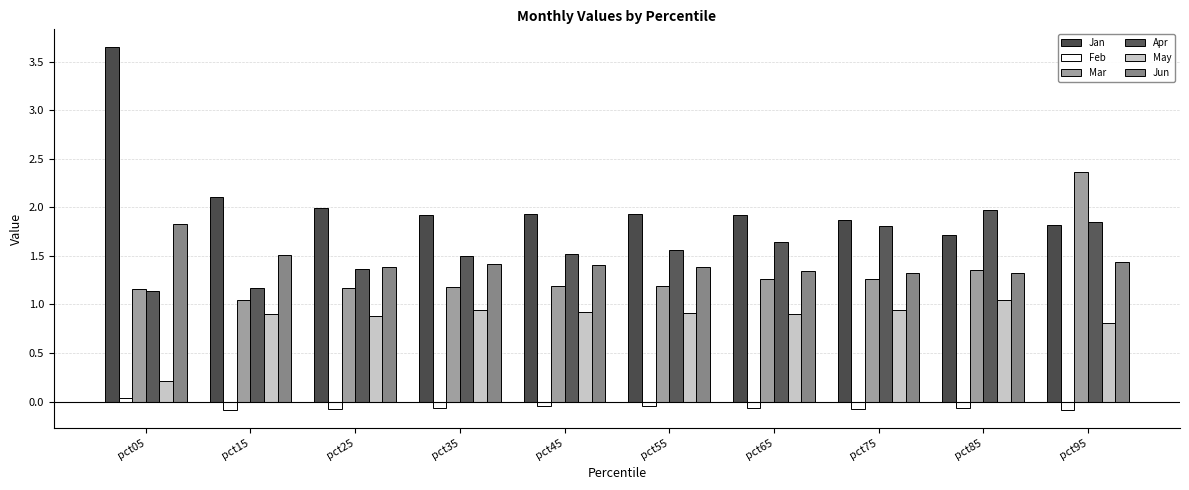

Are the bars grouped side by side (vs. stacked)?

Yes